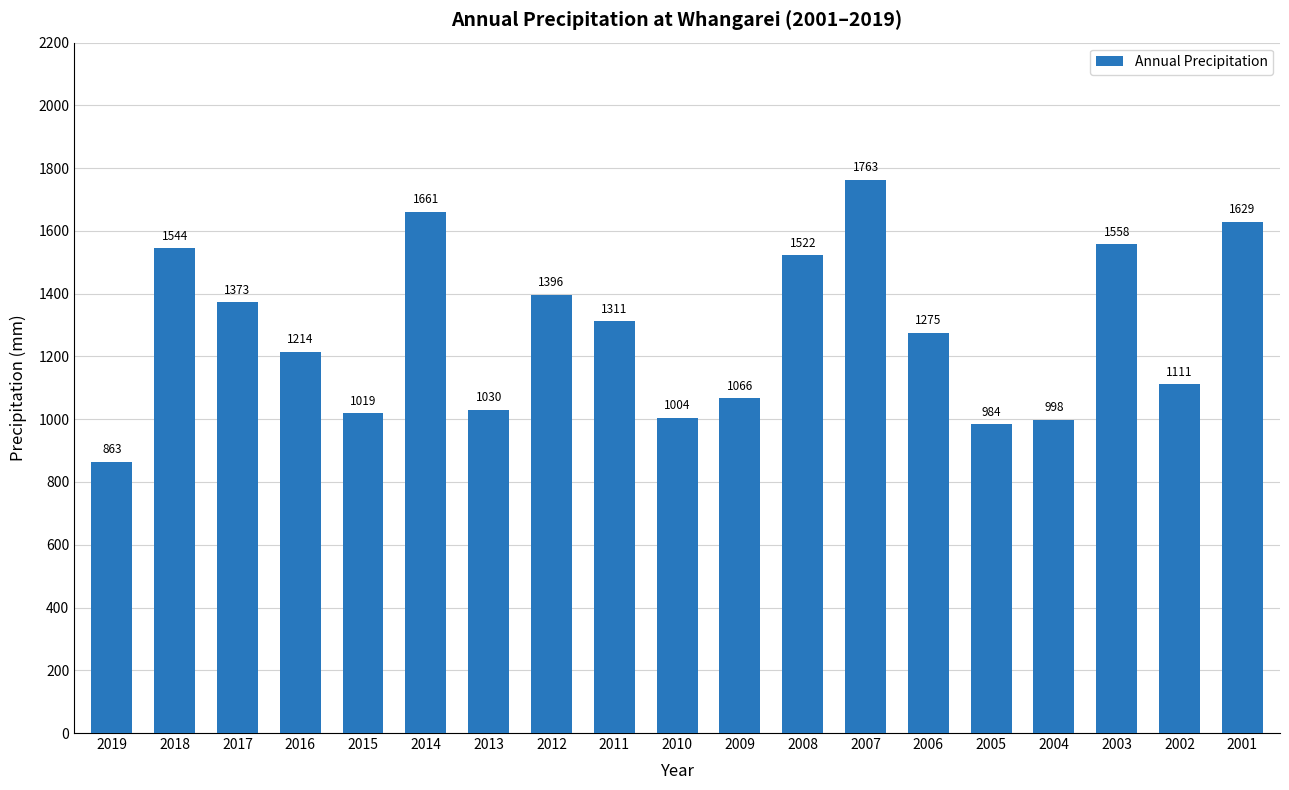

Is it true that the value at 2012 is 374.9?

False